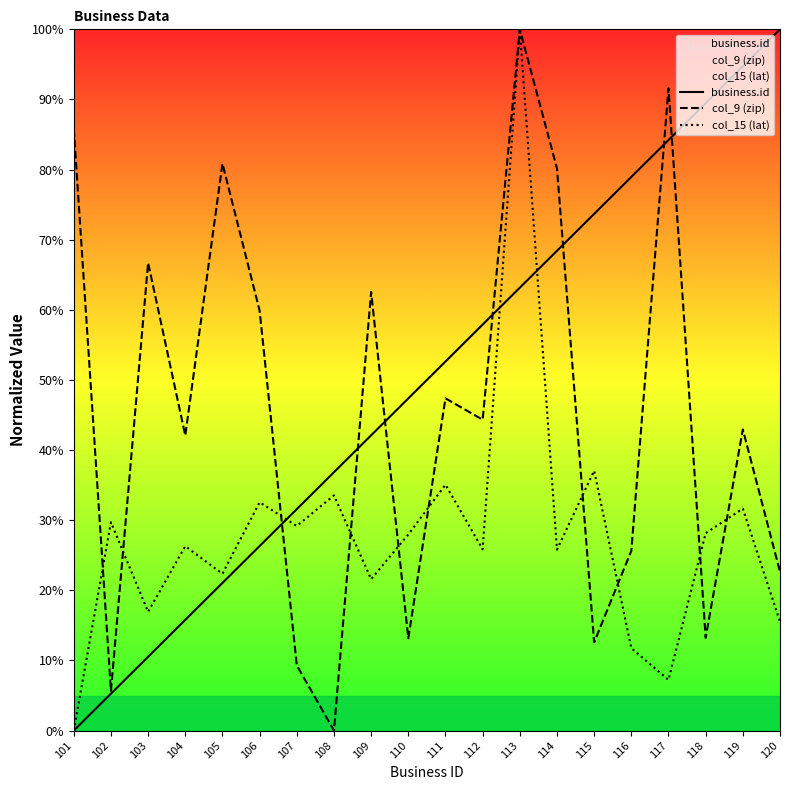

What is the difference between the col_15 (lat) values at 118 and 115?

8.9